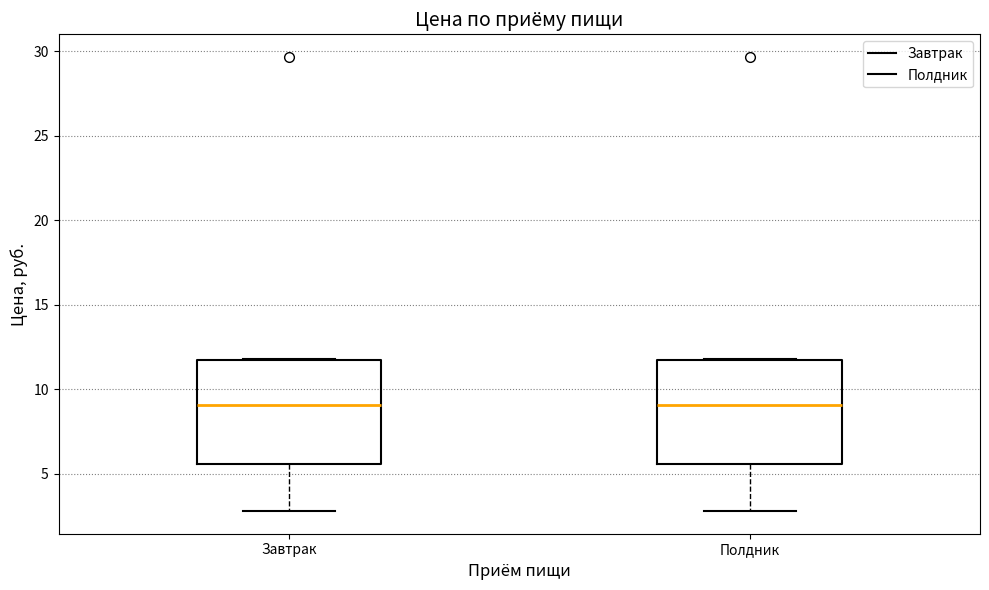

Reading left to right, transcribe this box plot: for each box, give where its median line is, the range the box spans, and where its two whiskers end, as read against the y-axis. The values are not printed on the chart, so give them approximately, as read against the axis.

Завтрак: median 9.0, box 5.5 to 12.0, whiskers 3.0 to 12.0
Полдник: median 9.0, box 5.5 to 12.0, whiskers 3.0 to 12.0